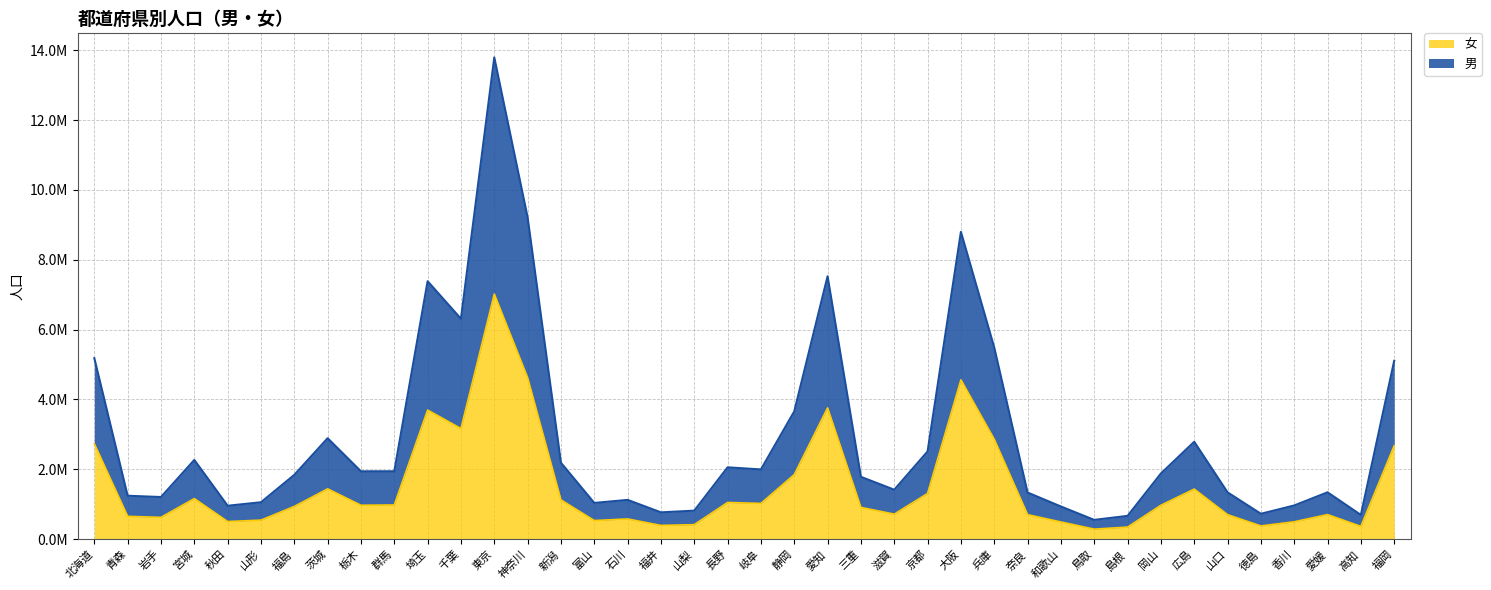

True or false: 男 and 女 cross at least once.

False